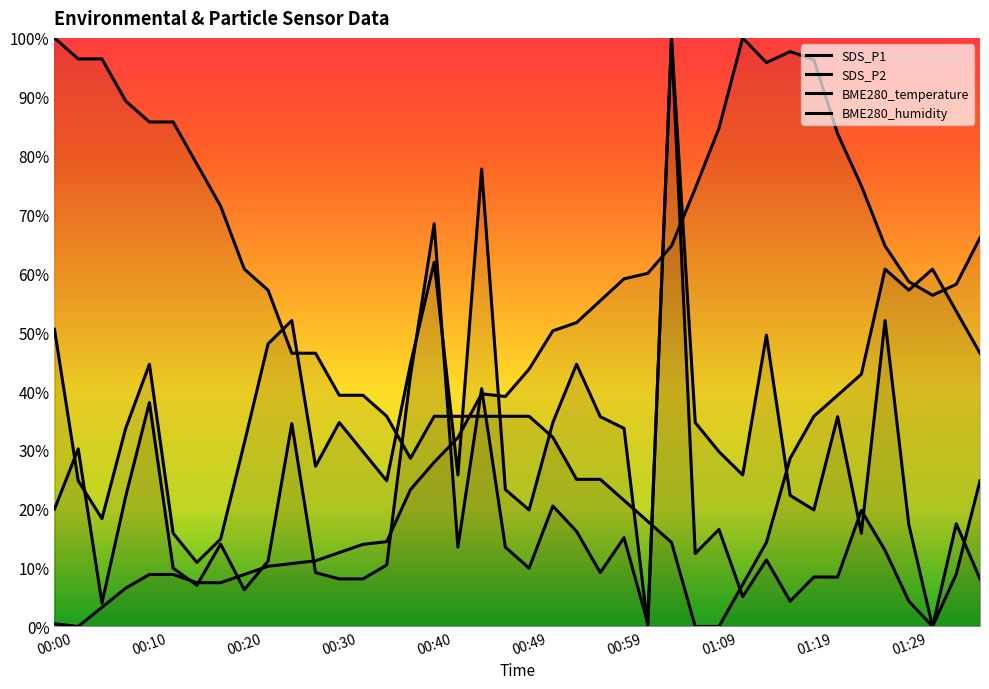

What is the label of the 15th point from the right?

01:02